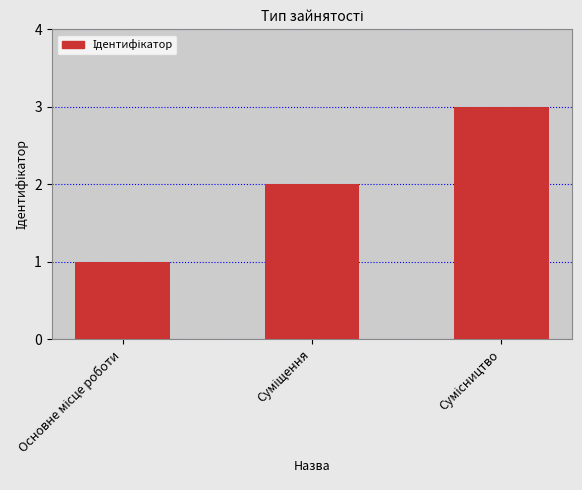

How many values are between 1 and 3?

3